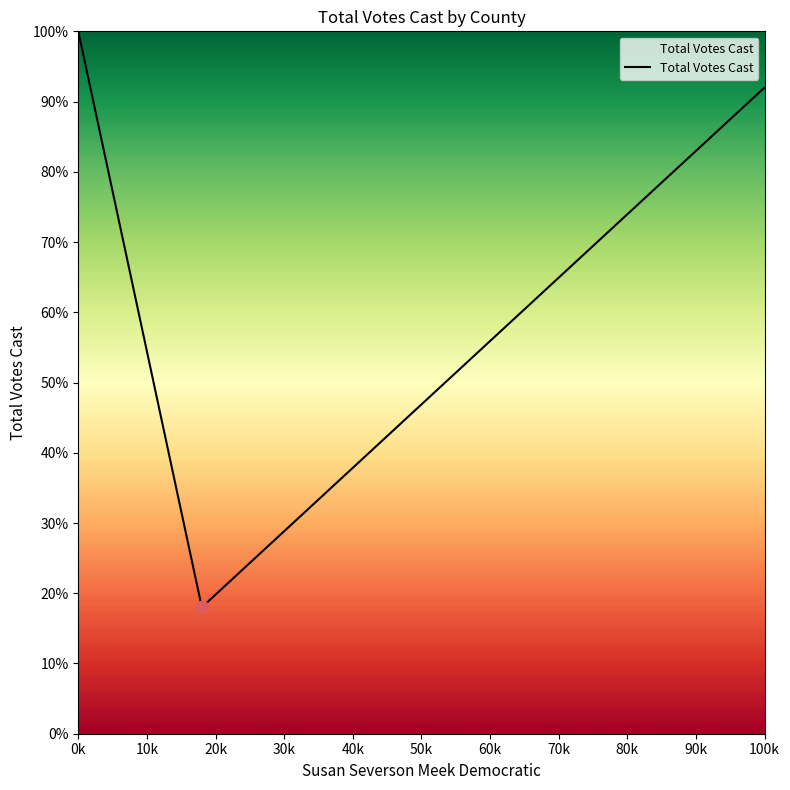

What is the average value?

70